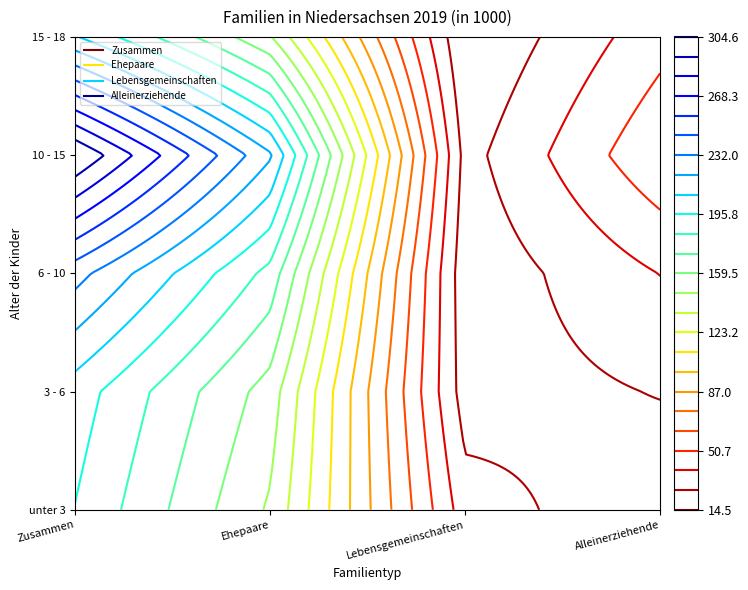

What is the difference between the Lebensgemeinschaften values at 10 - 15 and 15 - 18?

7.9